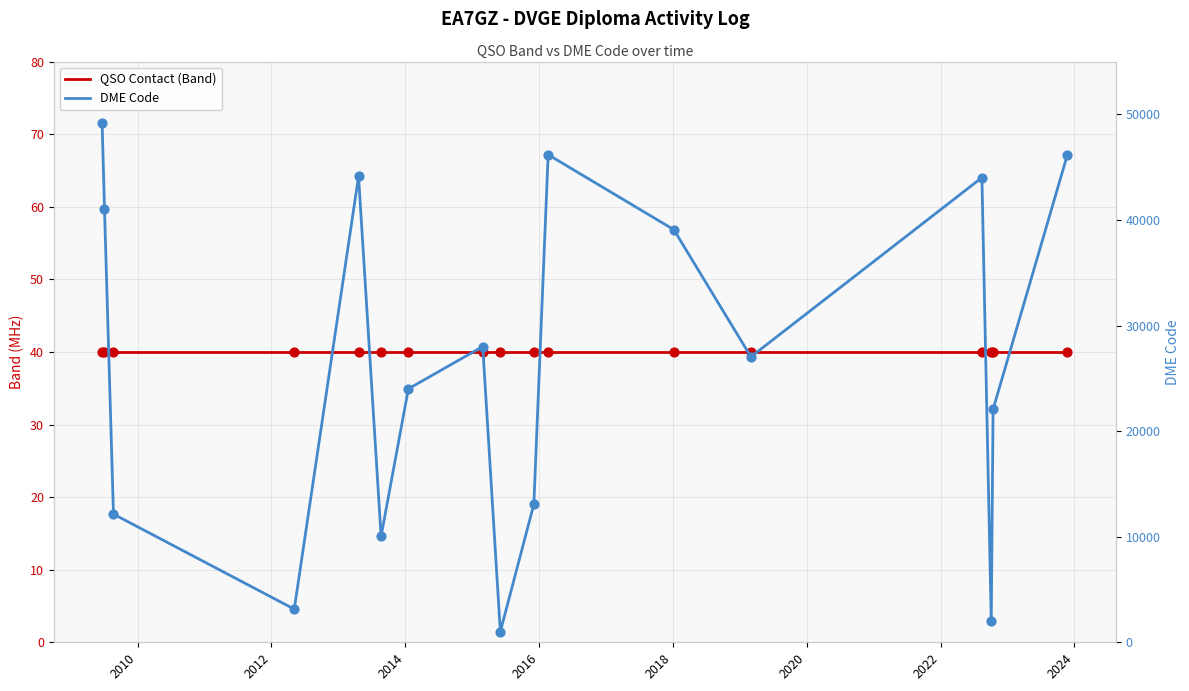

Which series contains the highest Y value?

DME Code